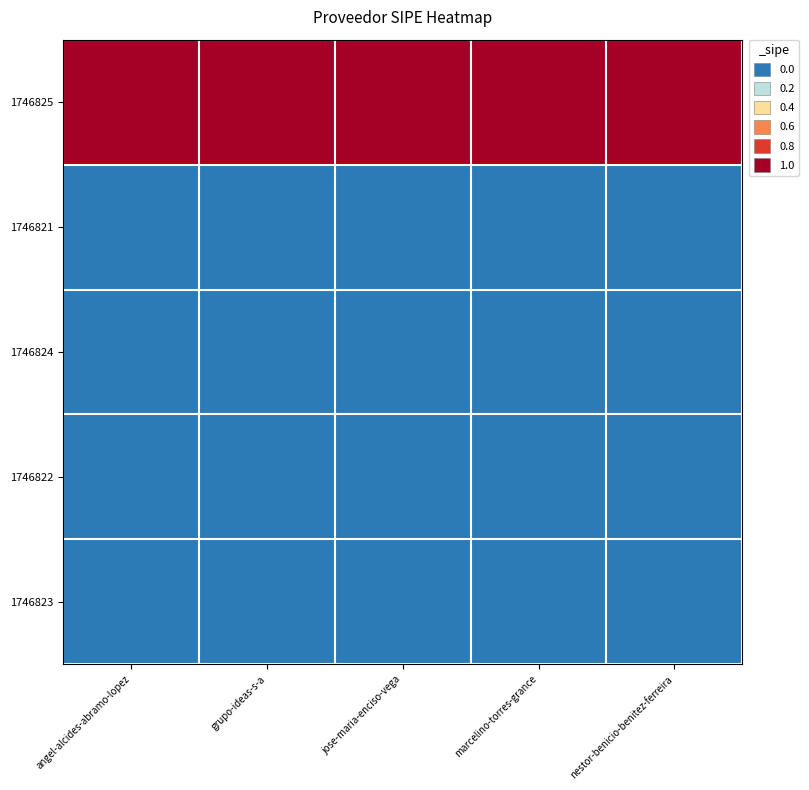

Which category has the highest value across all series?

angel-alcides-abramo-lopez